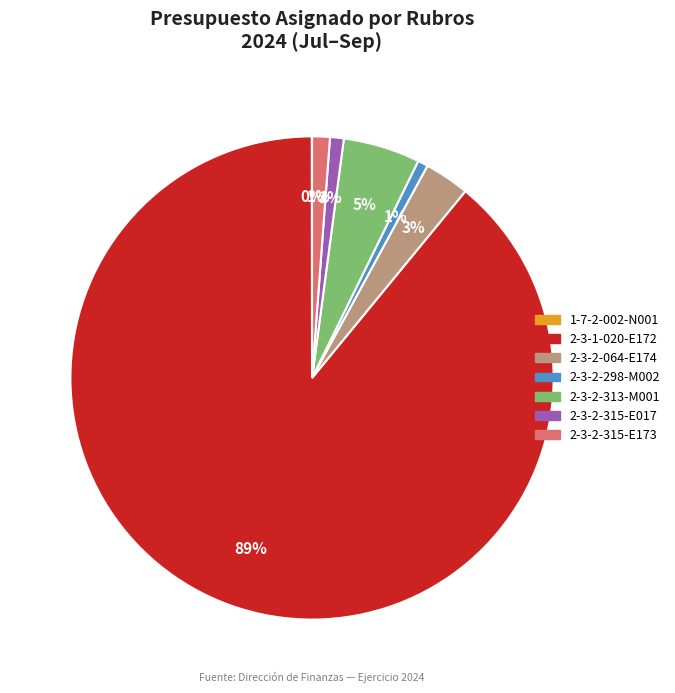

Which category has the biggest portion of the pie?

2-3-1-020-E172